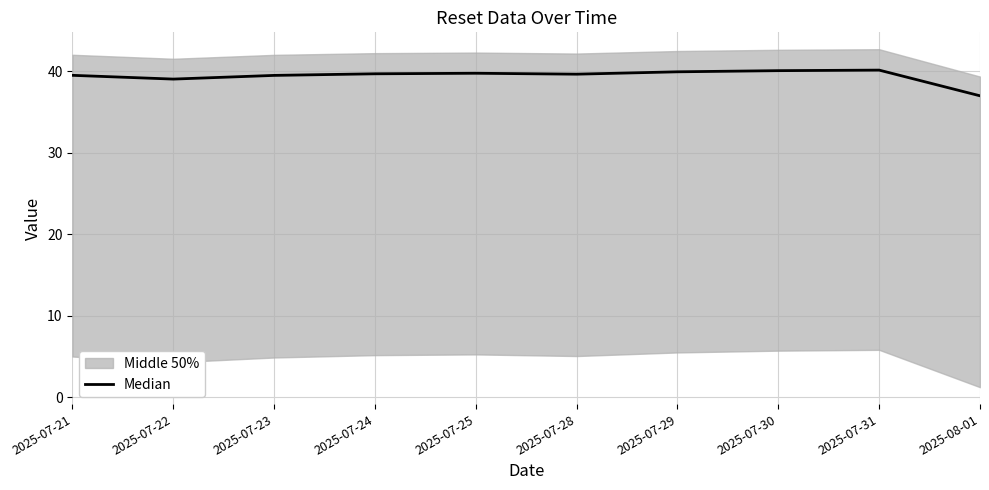

At which label does the data first exceed 39?

2025-07-21